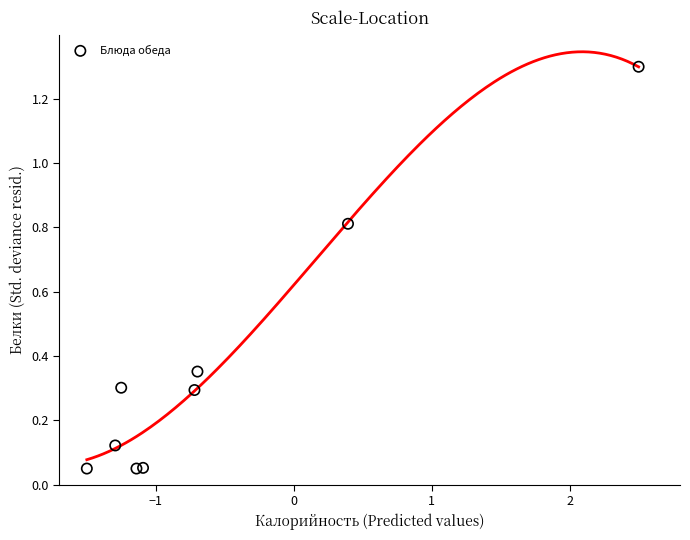

What is the average X value?

-0.5